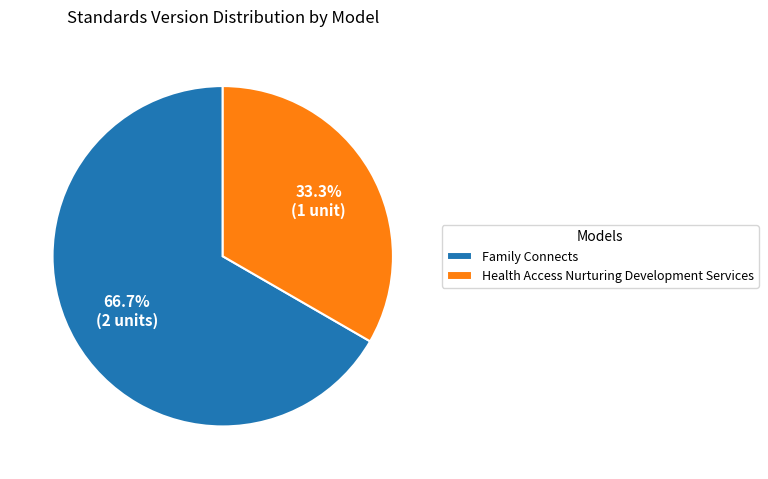

Count the number of slices in the pie.

2